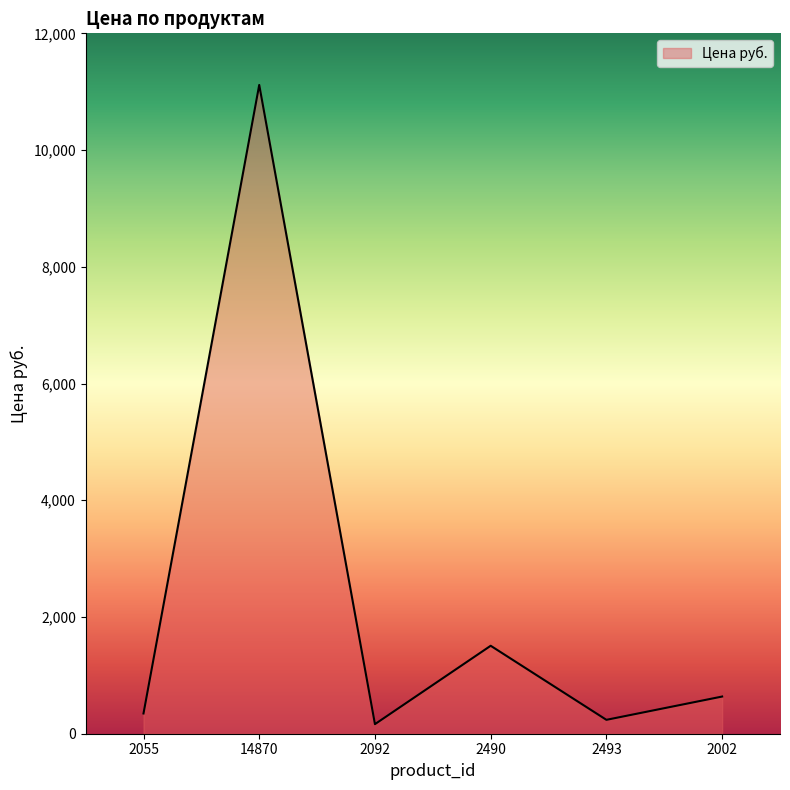

At which label does the data first exceed 637?

14870